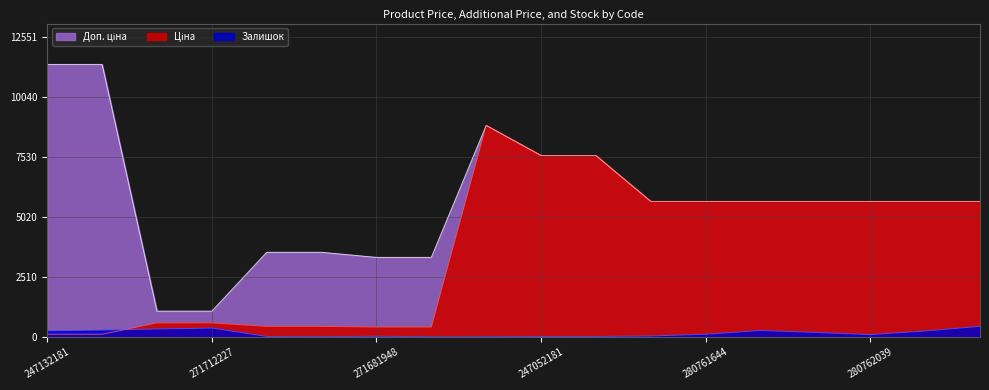

At which label does Залишок reach its minimum?

271681942